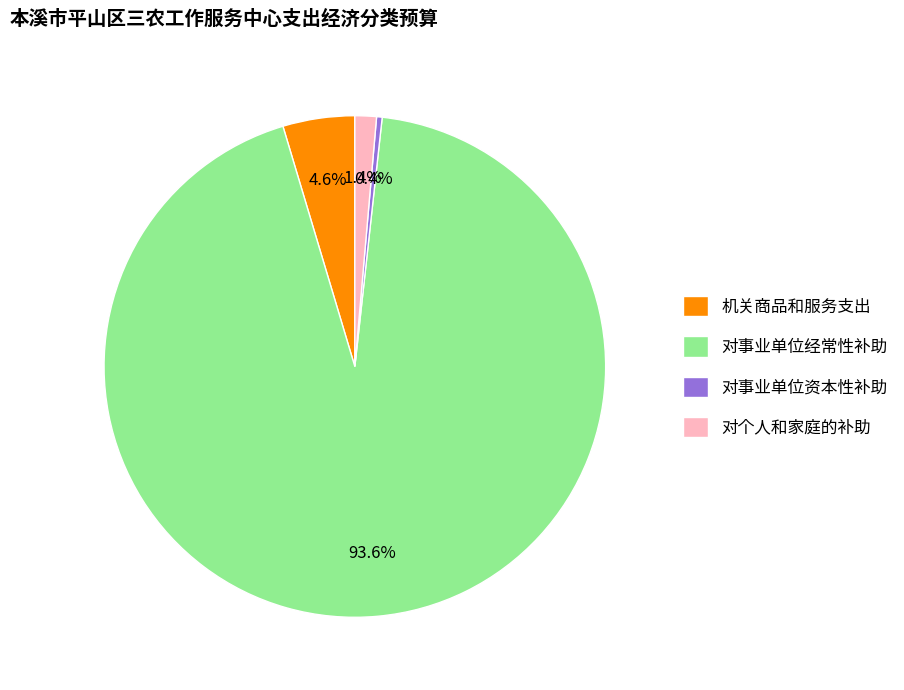

Which has a higher value, 对事业单位经常性补助 or 对个人和家庭的补助?

对事业单位经常性补助